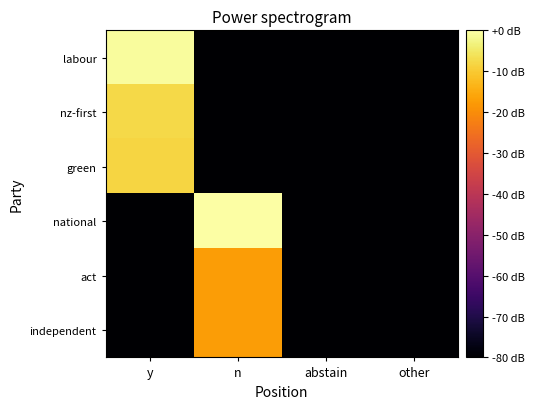

Reading right to left, transcribe all the data shown in this chart.

labour: other=-80.0	abstain=-80.0	n=-80.0	y=-0.7
nz-first: other=-80.0	abstain=-80.0	n=-80.0	y=-7.8
green: other=-80.0	abstain=-80.0	n=-80.0	y=-8.3
national: other=-80.0	abstain=-80.0	n=0.0	y=-80.0
act: other=-80.0	abstain=-80.0	n=-17.3	y=-80.0
independent: other=-80.0	abstain=-80.0	n=-17.3	y=-80.0